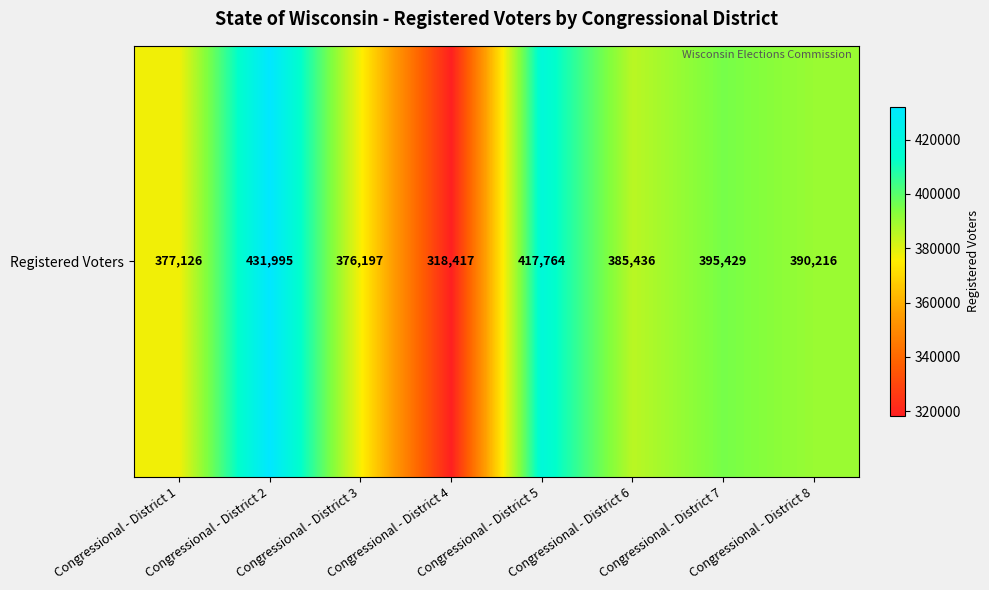

List the labels in order of value, largest first.

Congressional - District 2, Congressional - District 5, Congressional - District 7, Congressional - District 8, Congressional - District 6, Congressional - District 1, Congressional - District 3, Congressional - District 4